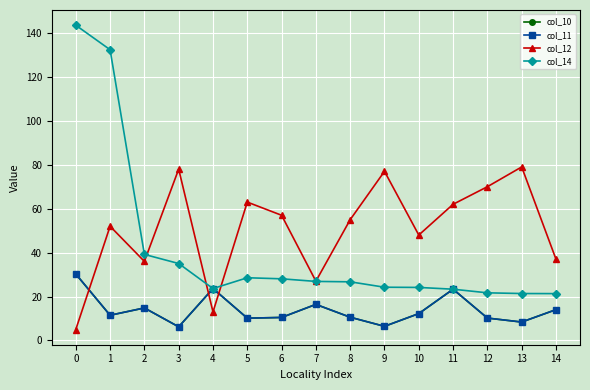

The col_10 series shows 12.2 at 10. True or false?

True